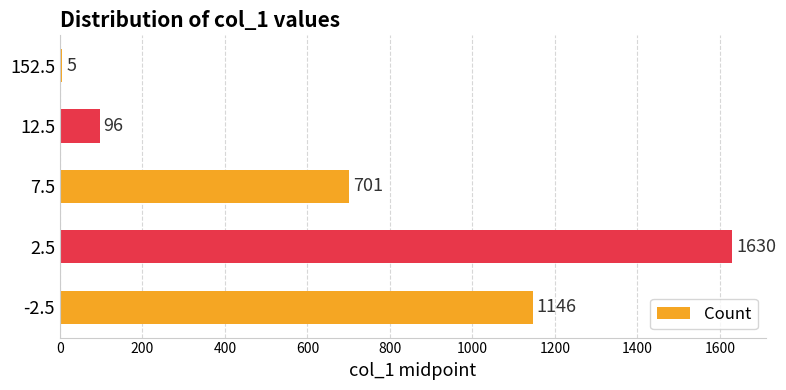

What is the sum of all values?

3578